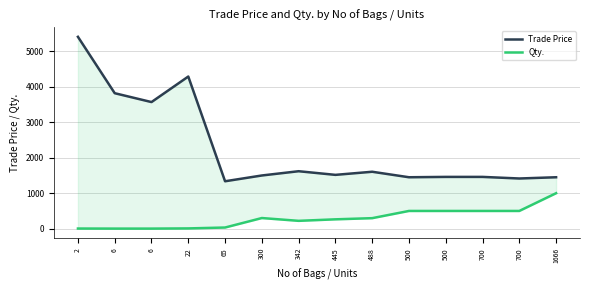

How many lines are shown in the chart?

2